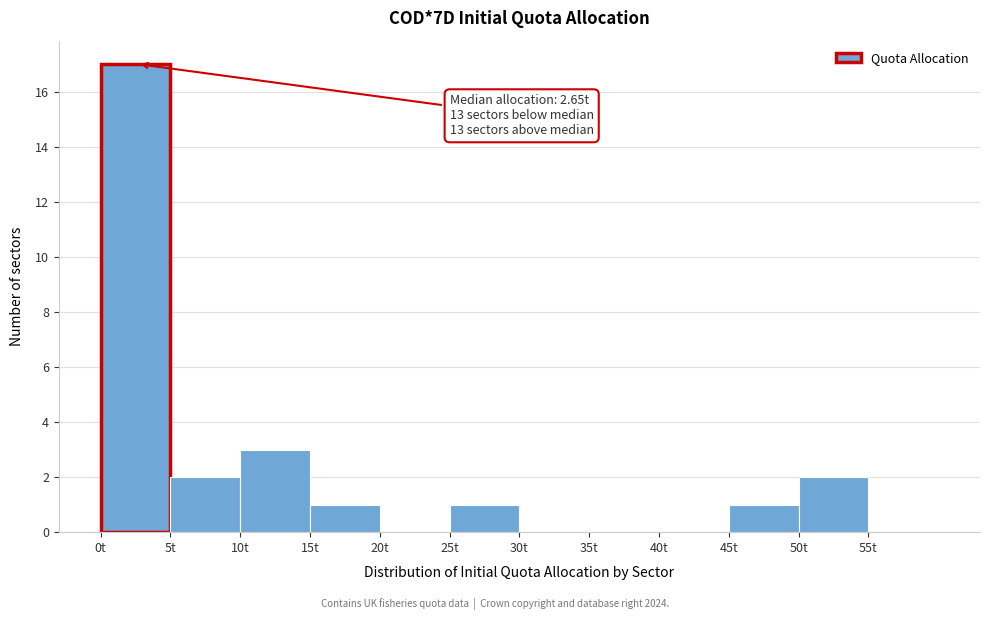

Which range on the x-axis has the tallest bar?

0 to 5